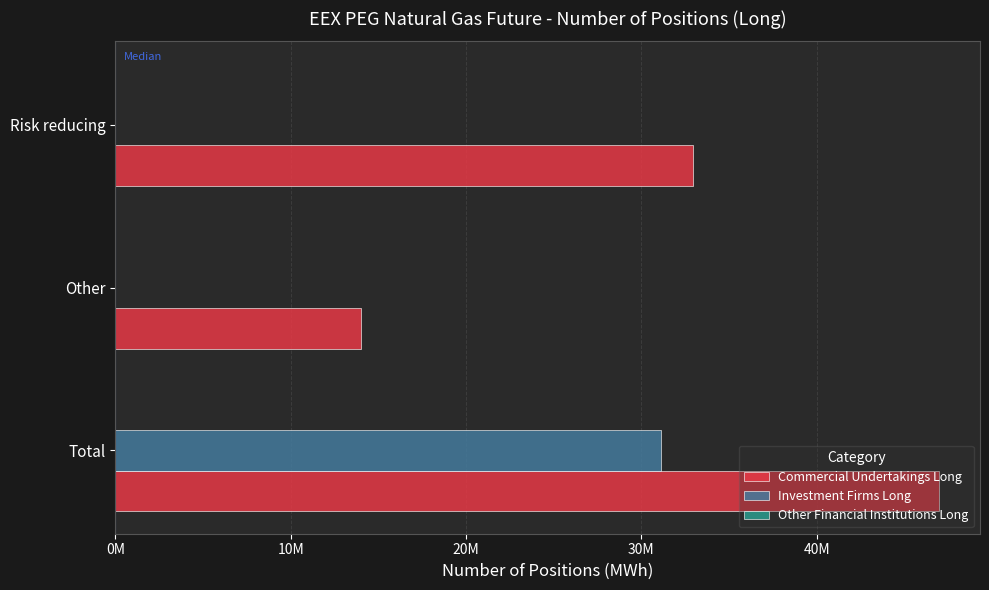

How many series are shown in this chart?

3